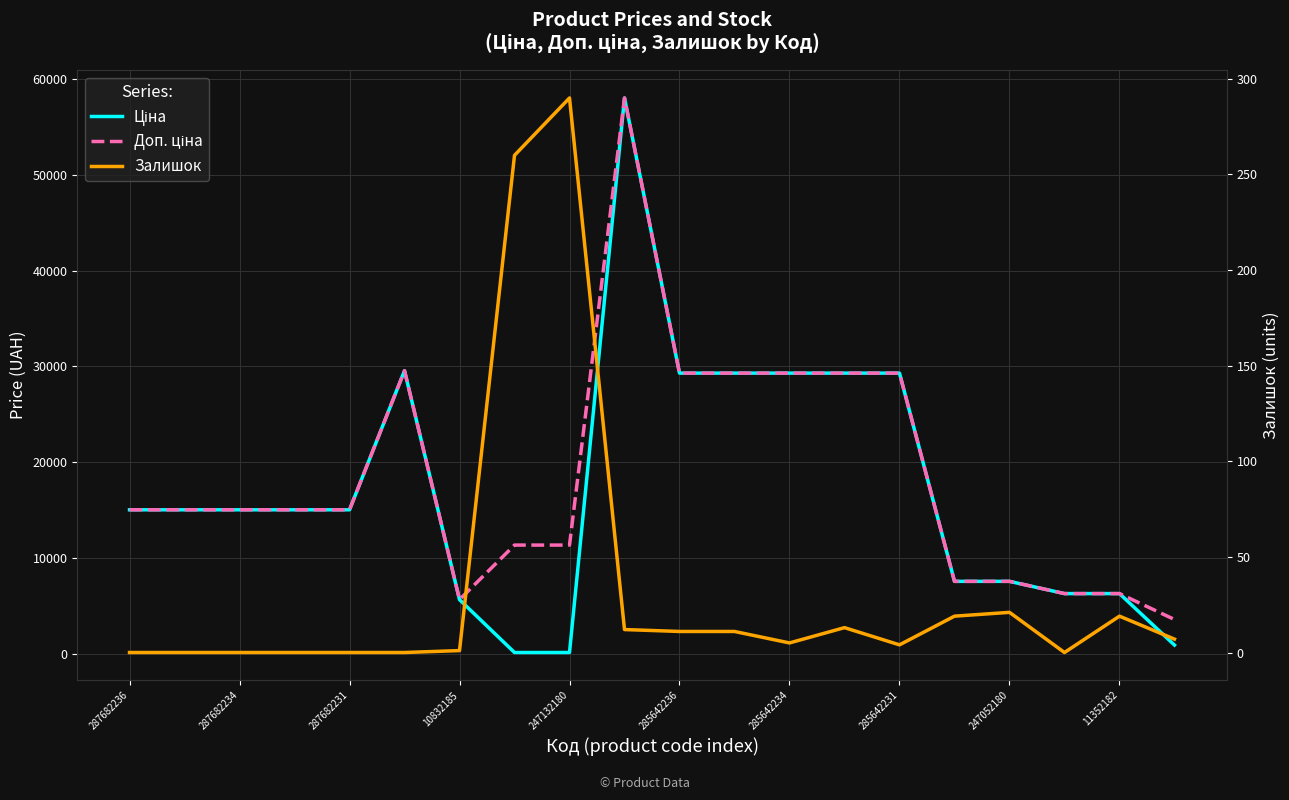

True or false: Залишок has a value of -172.7 at 285642236.

False